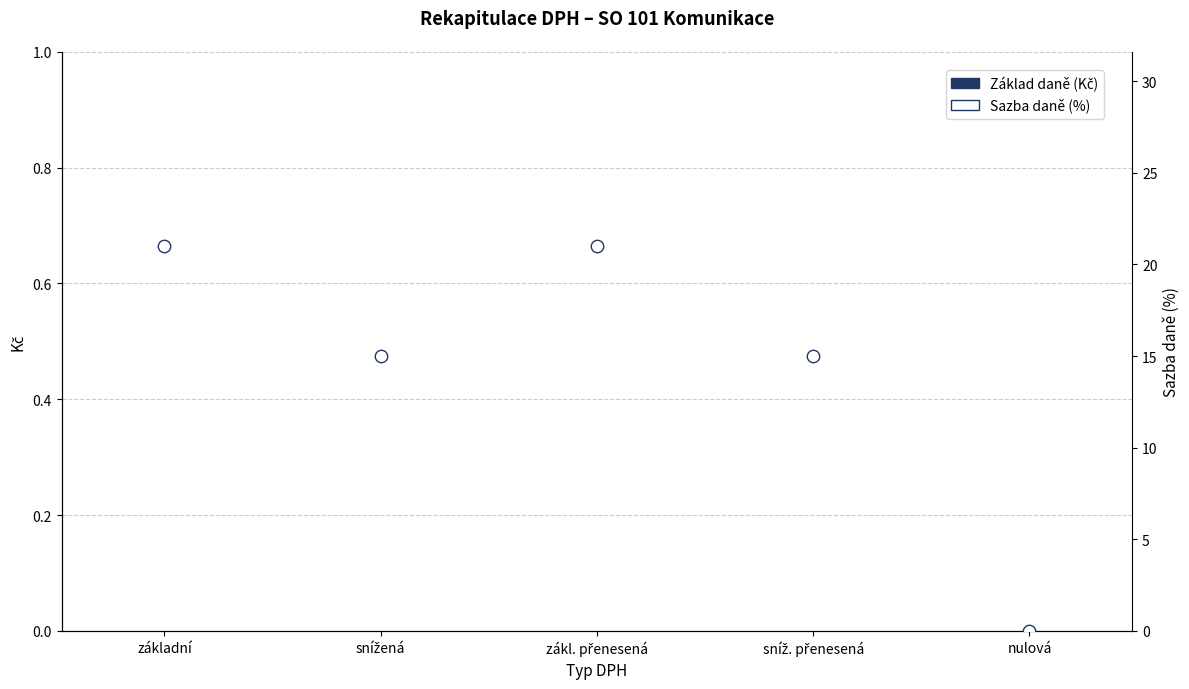

Is the value of Sazba daně (%) at snížená greater than the value of Základ daně (Kč) at snížená?

Yes